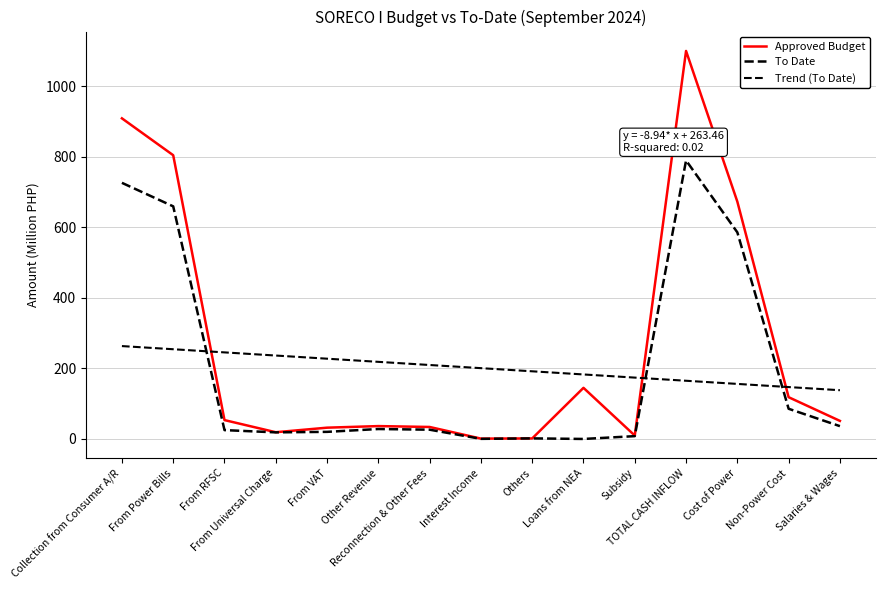

Rank the series at From VAT from lowest to highest value.

To Date, Approved Budget, Trend (To Date)